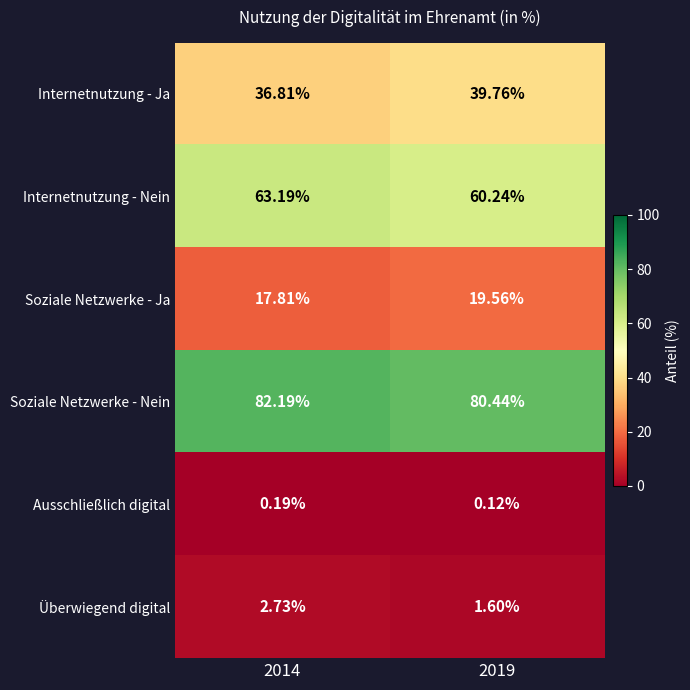

At 2019, list the series in order from smallest to largest.

Ausschließlich digital, Überwiegend digital, Soziale Netzwerke - Ja, Internetnutzung - Ja, Internetnutzung - Nein, Soziale Netzwerke - Nein